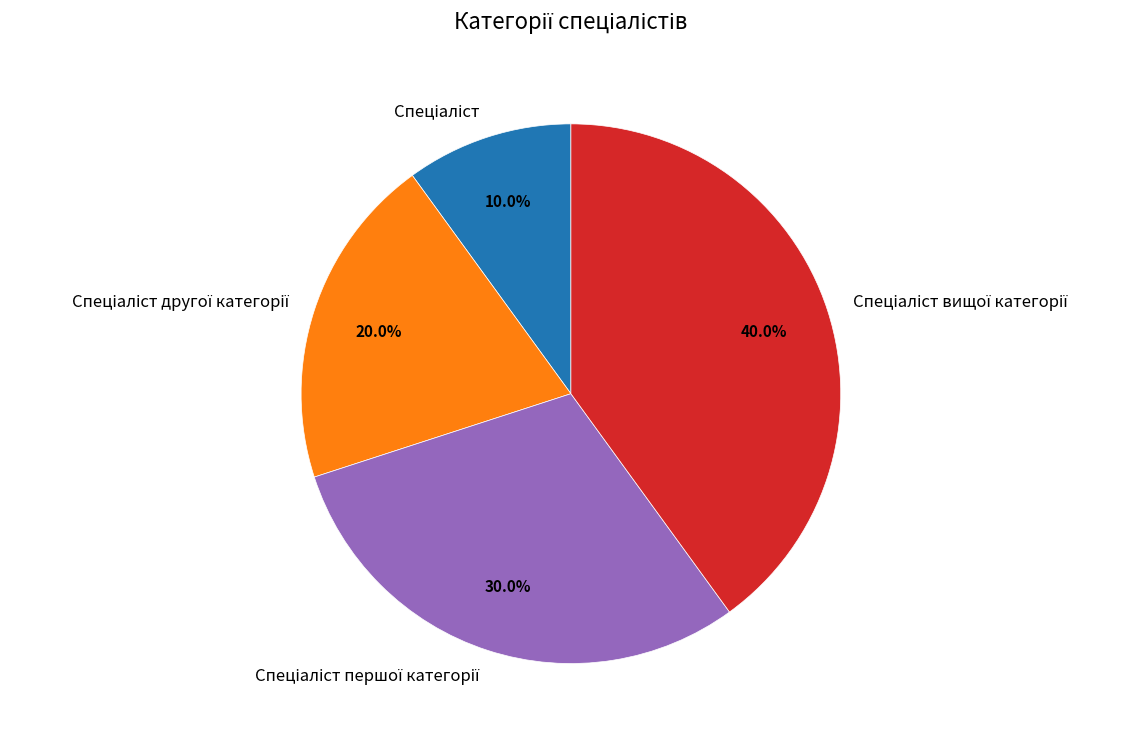

How many segments does this pie chart have?

4